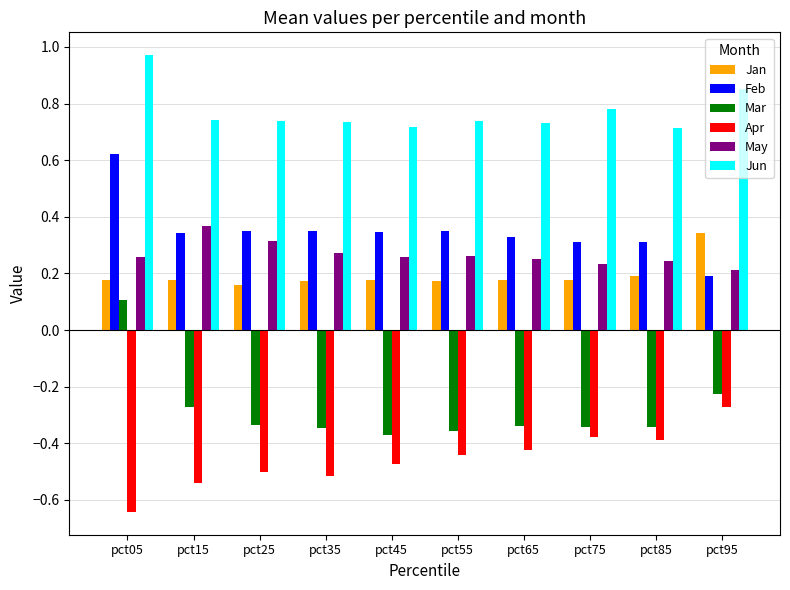

How many bars are there in total?

60